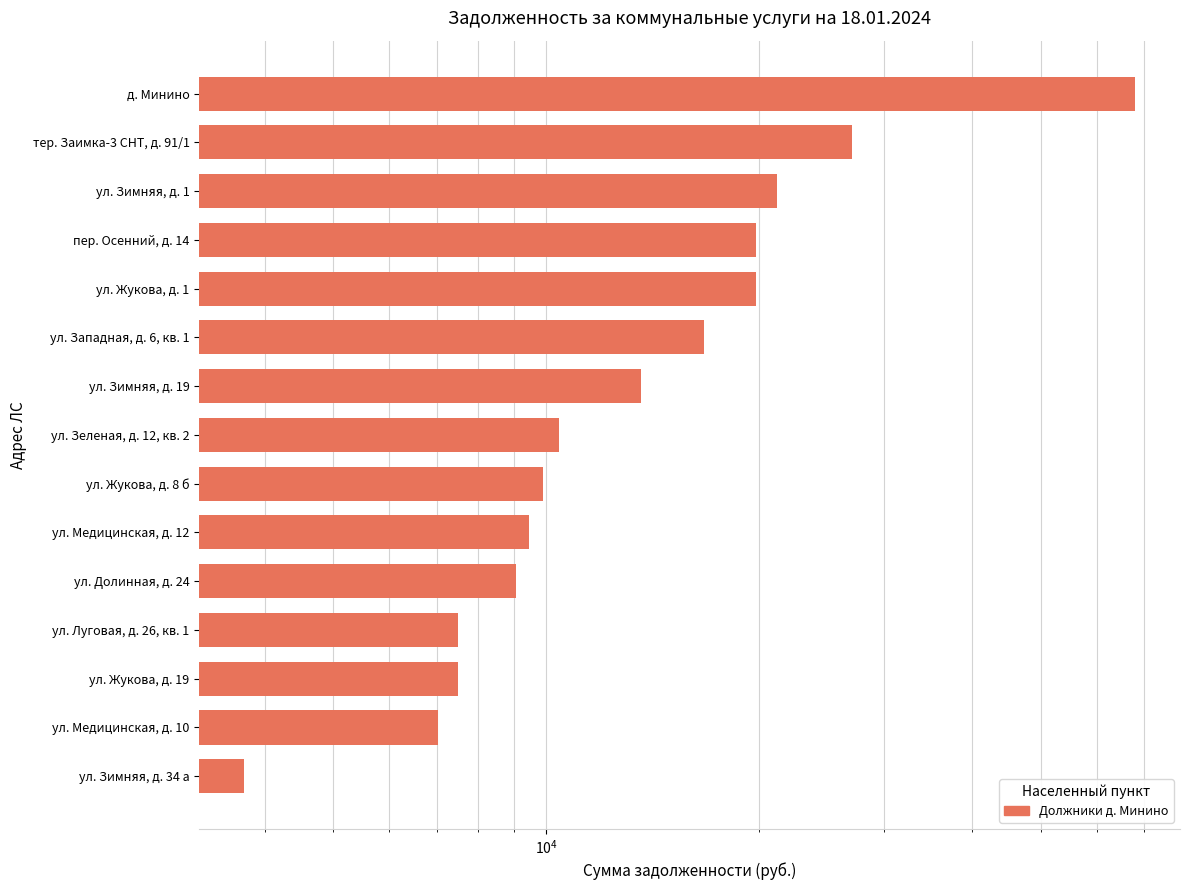

What is the sum of all values?

250735.9